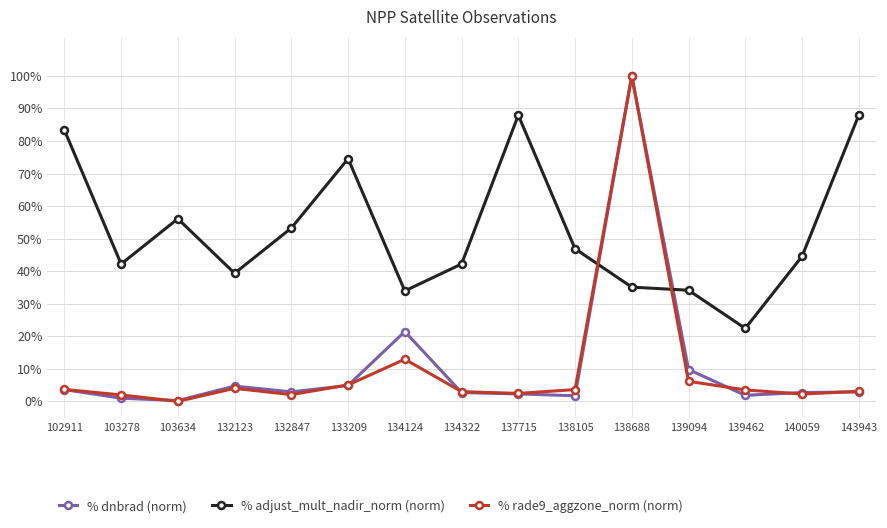

Reading left to right, list all the values displayed in this chart.

% dnbrad (norm): 0.0	0.0	0.0	0.0	0.0	0.0	0.2	0.0	0.0	0.0	1.0	0.1	0.0	0.0	0.0
% adjust_mult_nadir_norm (norm): 0.8	0.4	0.6	0.4	0.5	0.7	0.3	0.4	0.9	0.5	0.4	0.3	0.2	0.4	0.9
% rade9_aggzone_norm (norm): 0.0	0.0	0.0	0.0	0.0	0.1	0.1	0.0	0.0	0.0	1.0	0.1	0.0	0.0	0.0